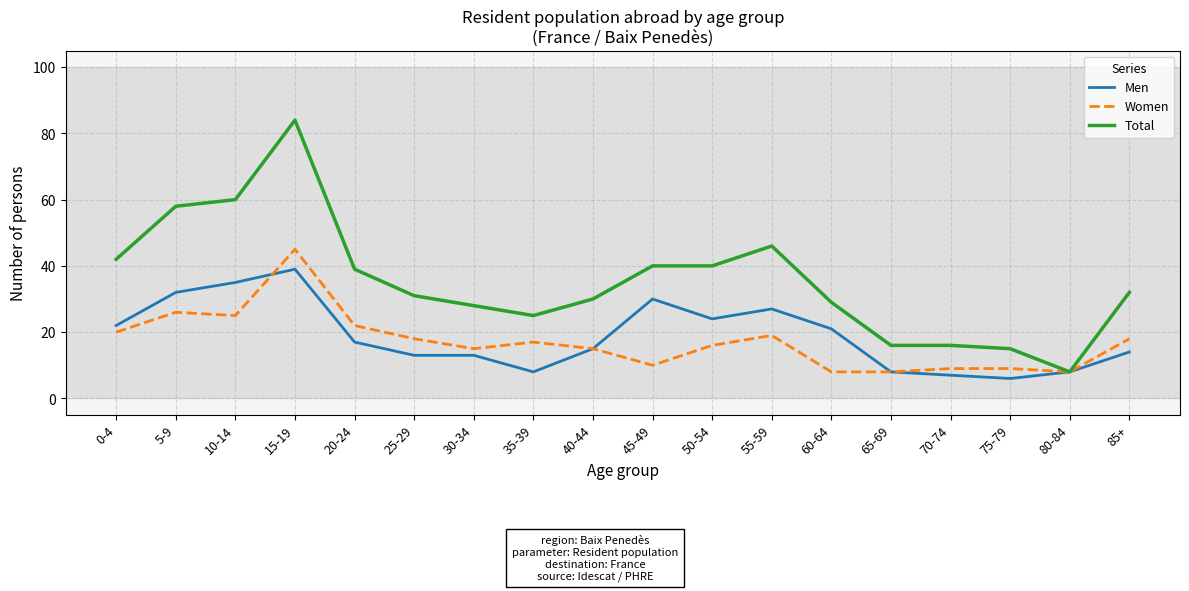

Read the Men value at 70-74, to the nearest 5.

5